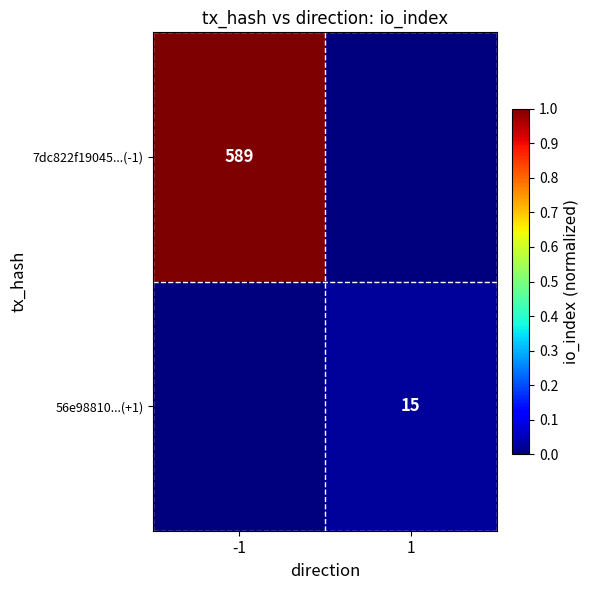

At which category does the chart reach its peak across all series?

-1